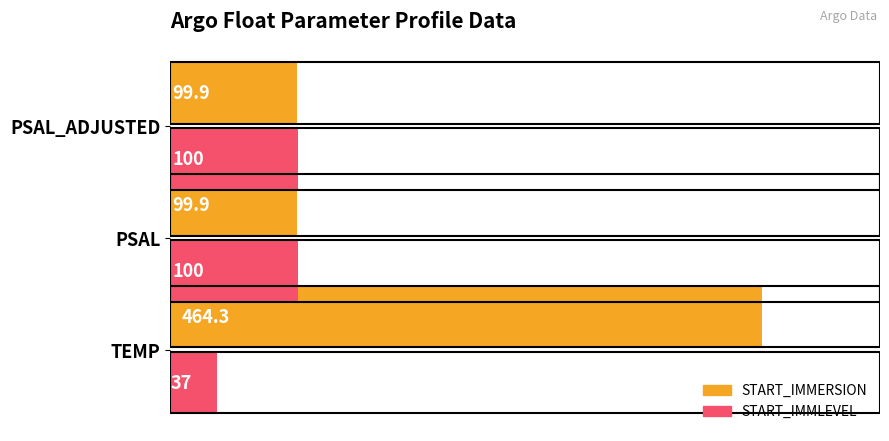

What is the difference between the START_IMMLEVEL values at PSAL and TEMP?

63.0